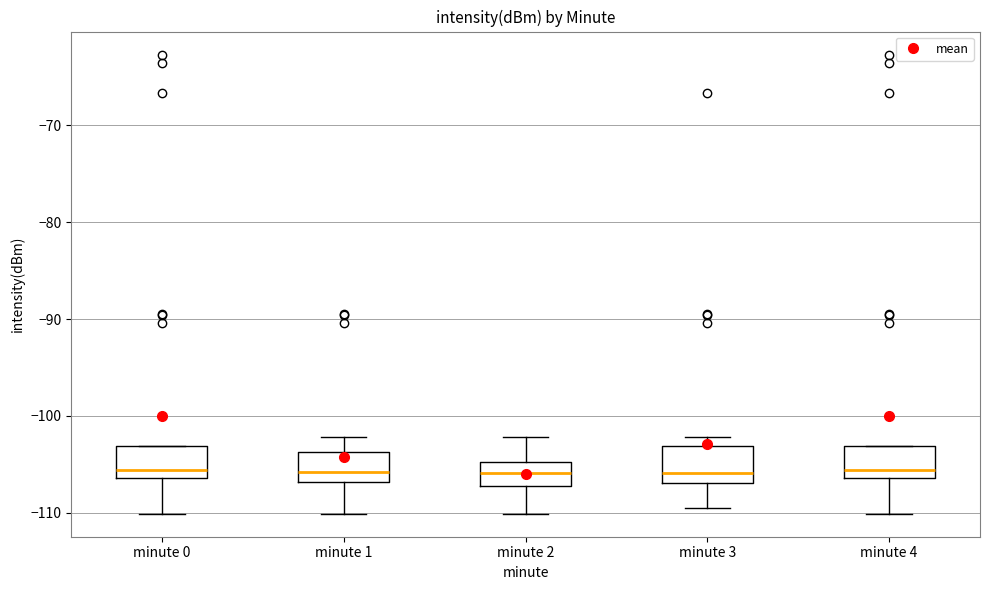

Reading left to right, read every box against the y-axis: the position of its median line, the range the box covers, and the ends of its whiskers. The values are not printed on the chart, so give them approximately, as read against the axis.

minute 0: median -106 (just above the box's lower edge), box -106 to -103, whiskers -110 to -103
minute 1: median -106, box -107 to -104, whiskers -110 to -102
minute 2: median -106, box -107 to -105, whiskers -110 to -102
minute 3: median -106, box -107 to -103, whiskers -110 to -102
minute 4: median -106 (just above the box's lower edge), box -106 to -103, whiskers -110 to -103